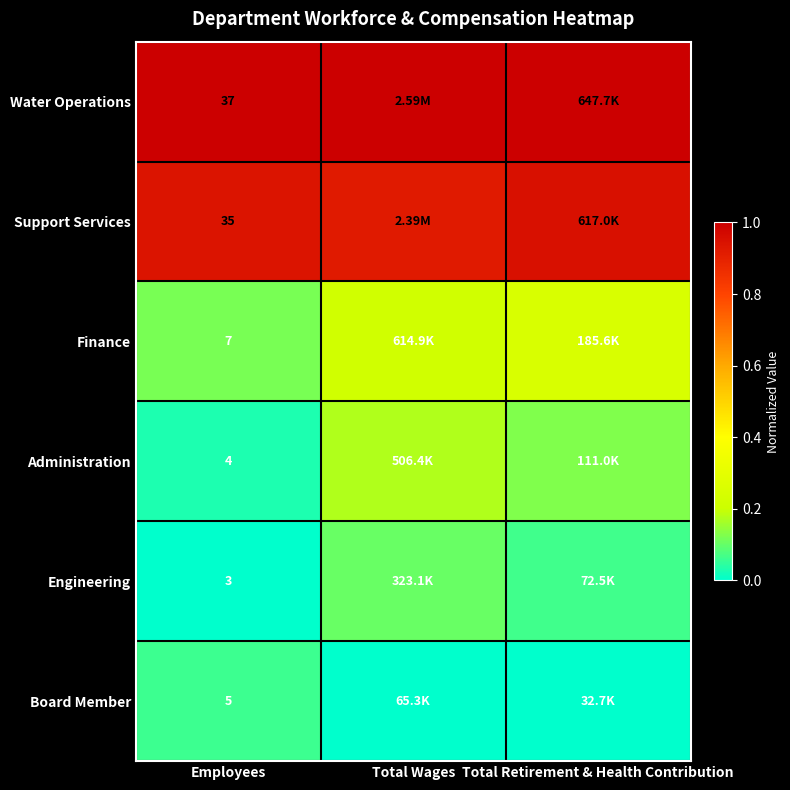

The Finance series shows 0.3 at Total Wages. True or false?

False